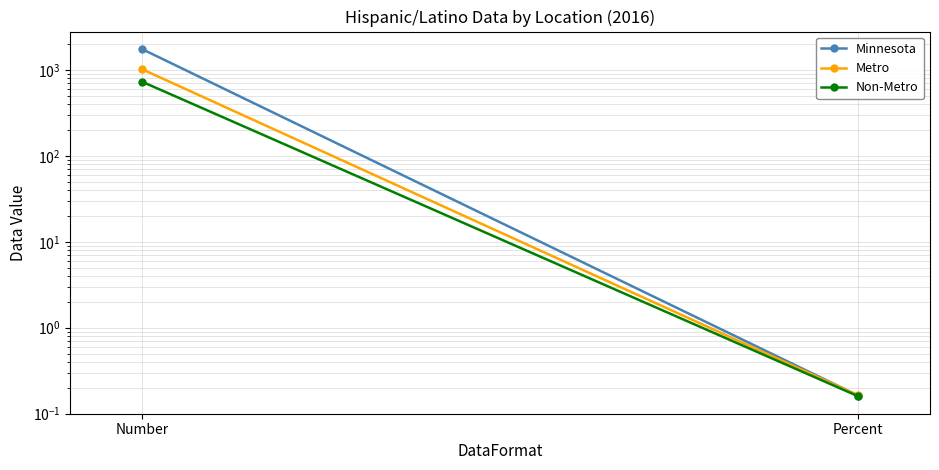

Reading left to right, extract all data points from this chart.

Minnesota: 1760.0	0.2
Metro: 1026.0	0.2
Non-Metro: 734.0	0.2